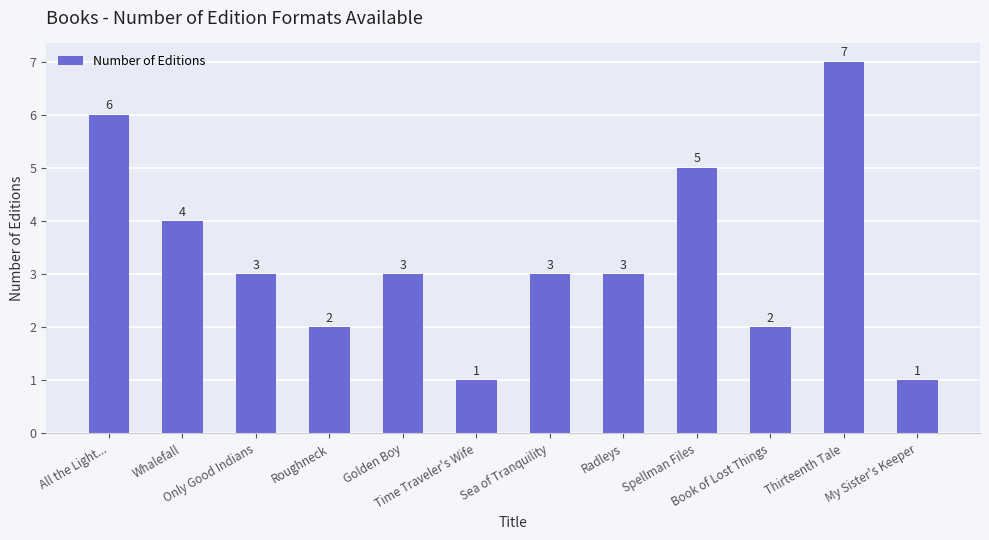

What is the smallest value displayed?

1